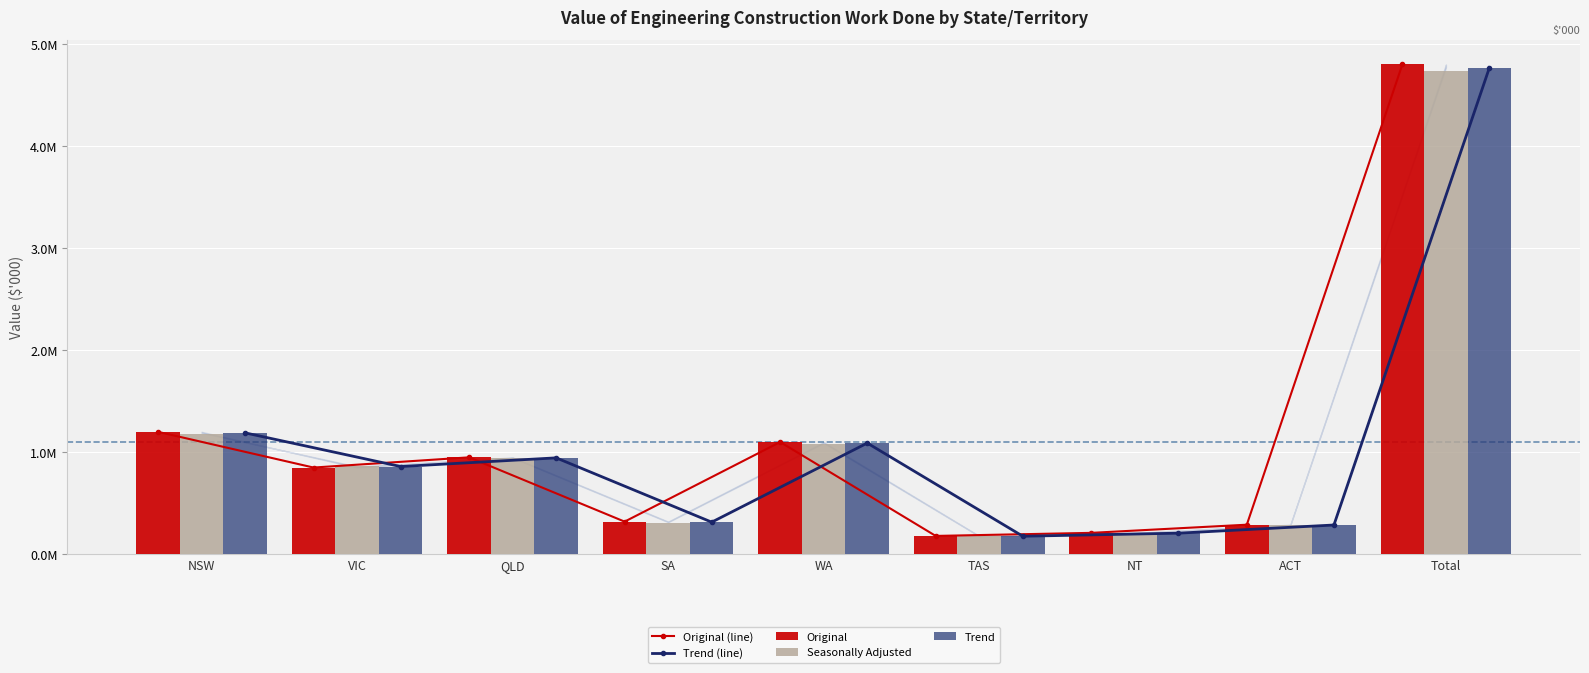

True or false: Trend has a value of 283326 at NT.

False